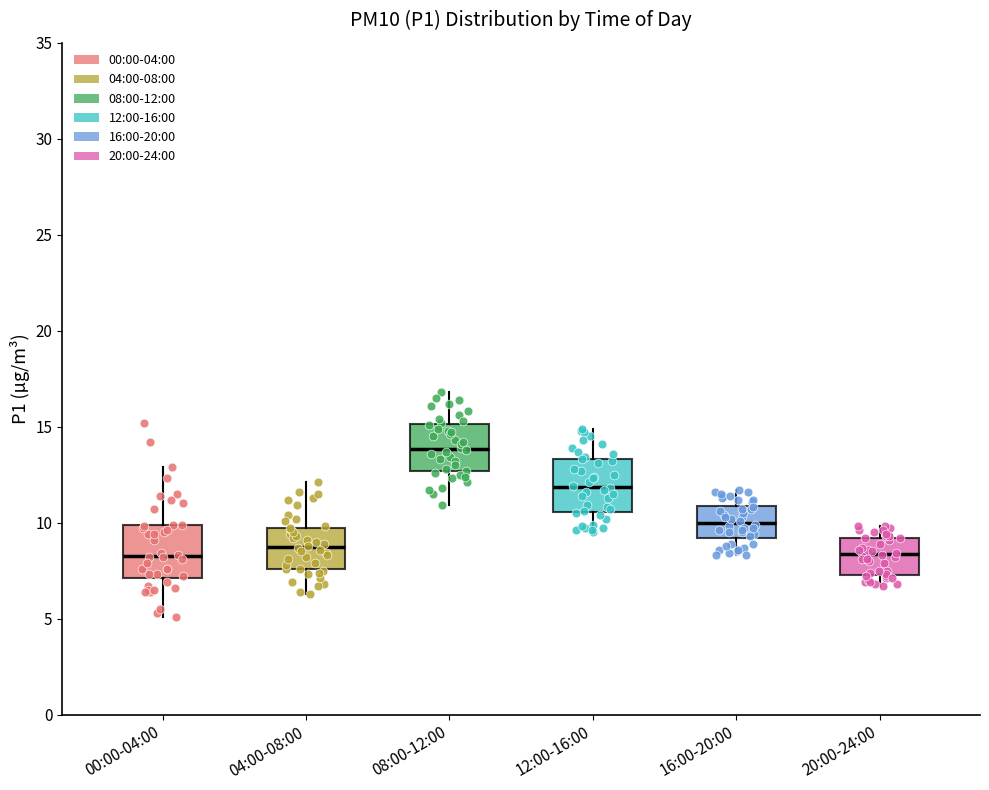

Where is the lower edge of the box for 04:00-08:00 on the y-axis? The values are not printed on the chart, so give them approximately, as read against the axis.

7.5